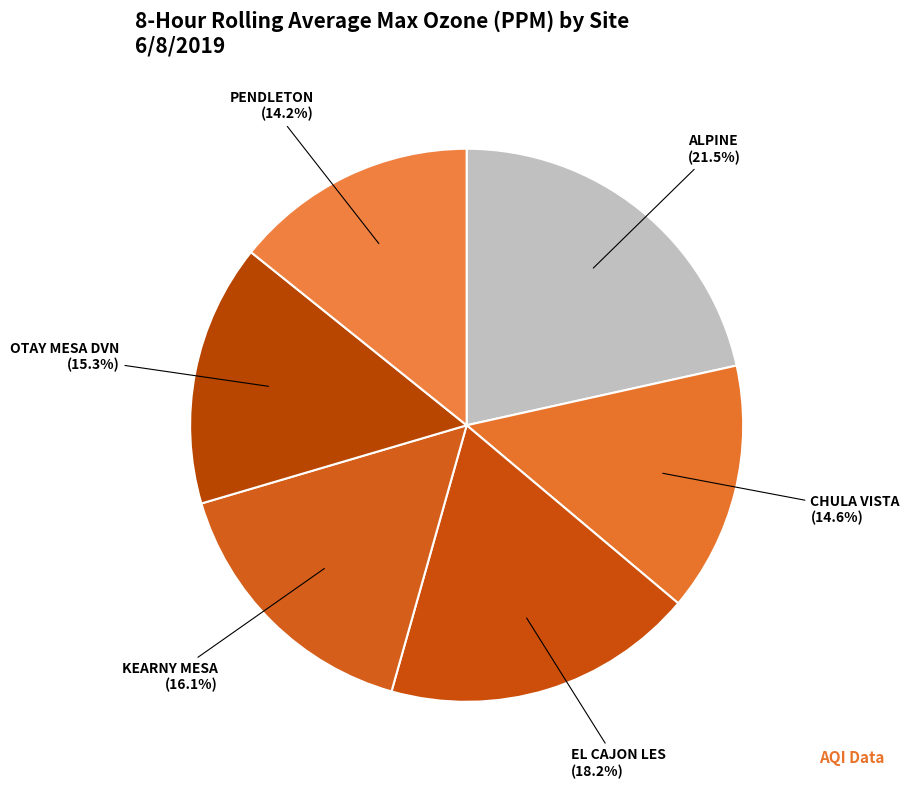

Count the number of slices in the pie.

6